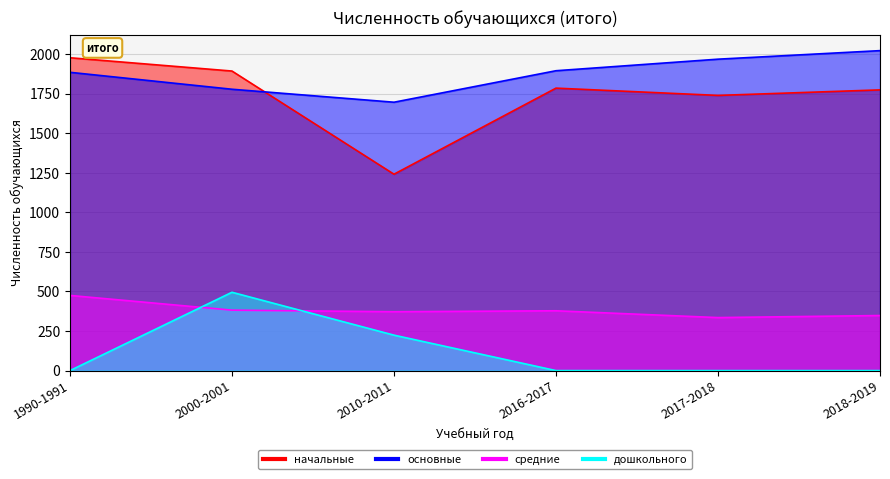

Is the value of средние at 2010-2011 greater than the value of основные at 2018-2019?

No